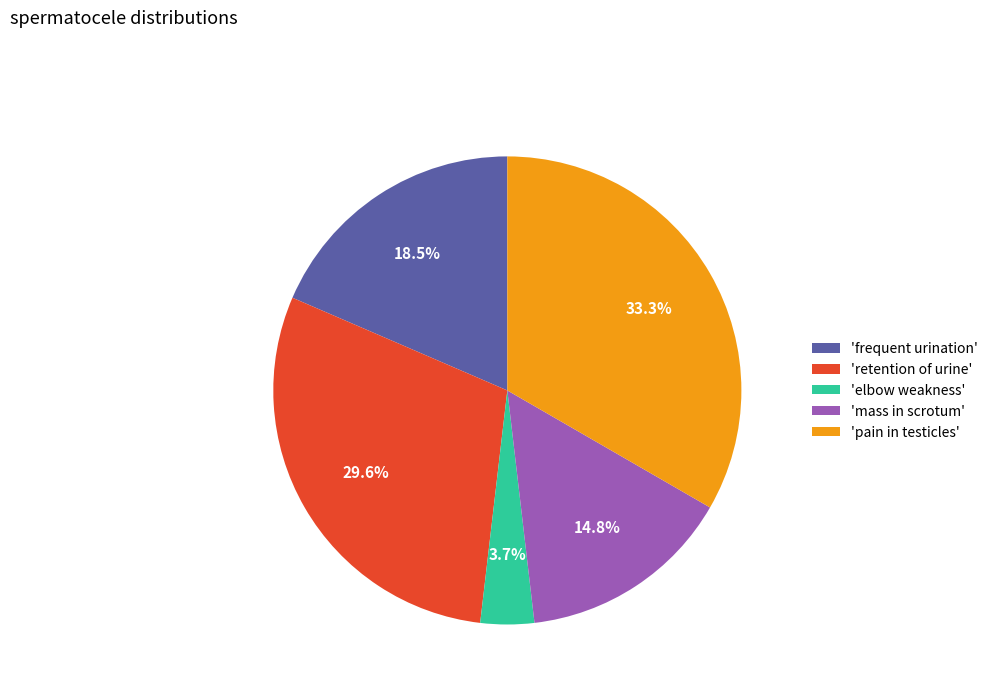

What is the ratio of the value at 'retention of urine' to the value at 'mass in scrotum'?

2.0